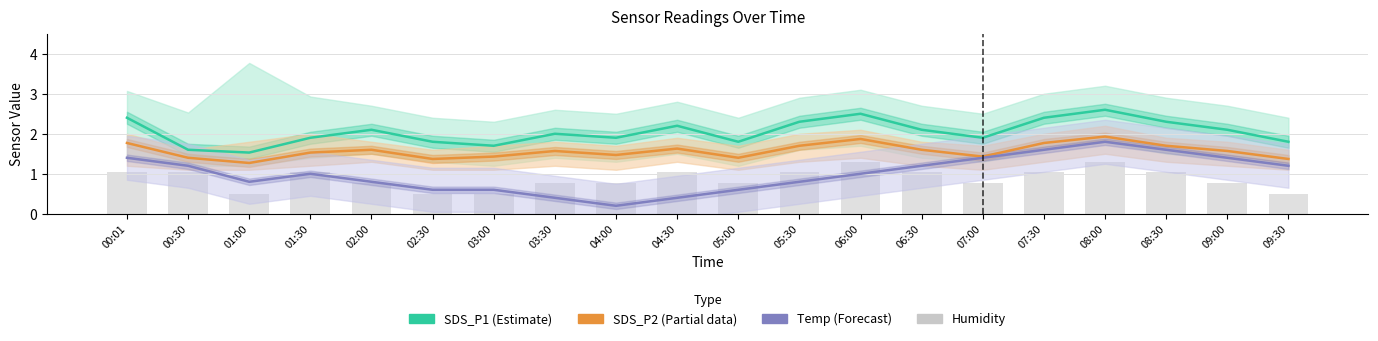

Reading right to left, what are all the values shown in this chart?

SDS_P1 (Estimate): 1.8	2.1	2.3	2.6	2.4	1.9	2.1	2.5	2.3	1.8	2.2	1.9	2.0	1.7	1.8	2.1	1.9	1.5	1.6	2.4
SDS_P2 (Partial): 1.4	1.6	1.7	1.9	1.8	1.4	1.6	1.9	1.7	1.4	1.6	1.5	1.6	1.4	1.4	1.6	1.5	1.3	1.4	1.8
Temp (Forecast): 1.2	1.4	1.6	1.8	1.6	1.4	1.2	1.0	0.8	0.6	0.4	0.2	0.4	0.6	0.6	0.8	1.0	0.8	1.2	1.4
Humidity (bars): 0.5	0.8	1.0	1.3	1.0	0.8	1.0	1.3	1.0	0.8	1.0	0.8	0.8	0.5	0.5	0.8	1.0	0.5	1.0	1.0